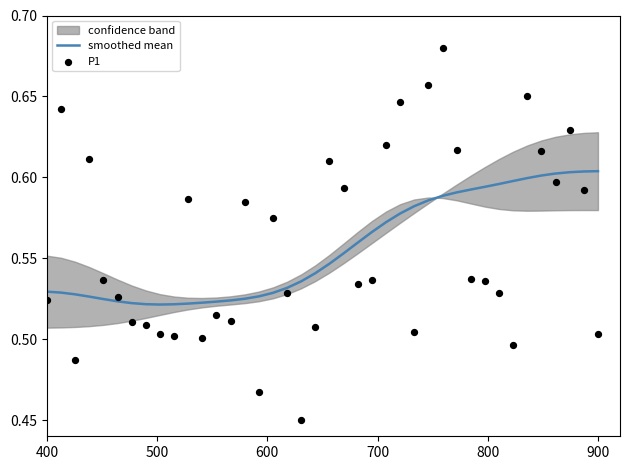

The smoothed mean series shows 0.7 at 400. True or false?

False